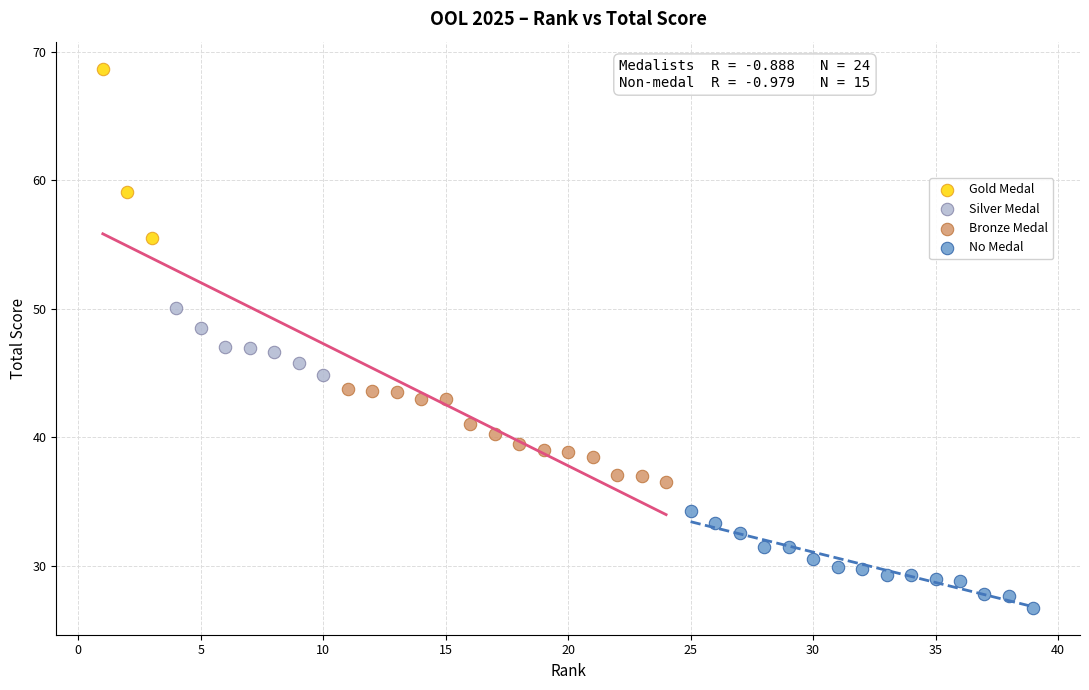

Which series has the widest spread of Y values?

Gold Medal